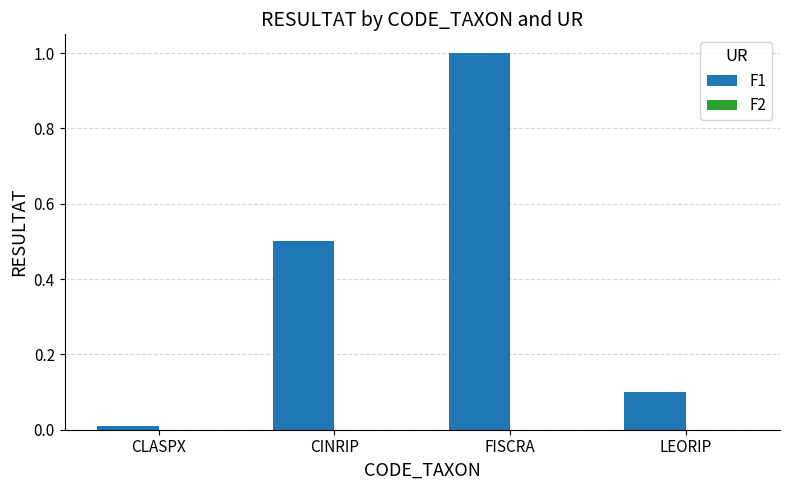

What is the maximum value shown in the chart?

1.0